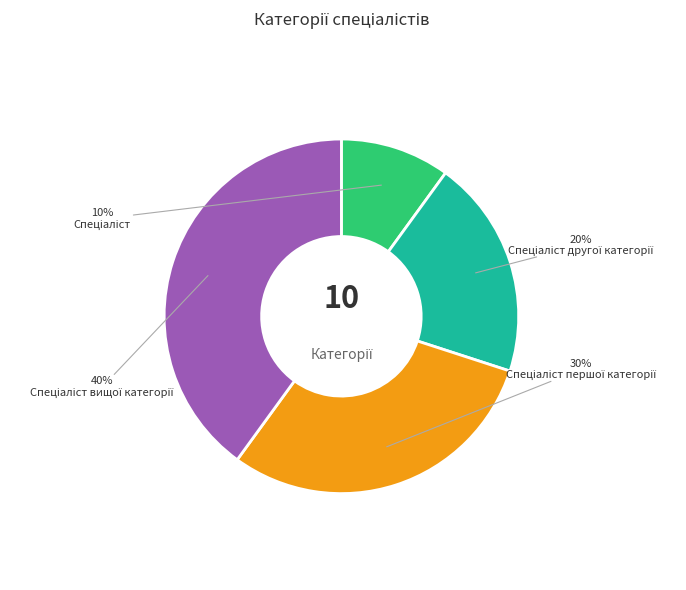

Is there any slice that represents more than half of the pie?

No